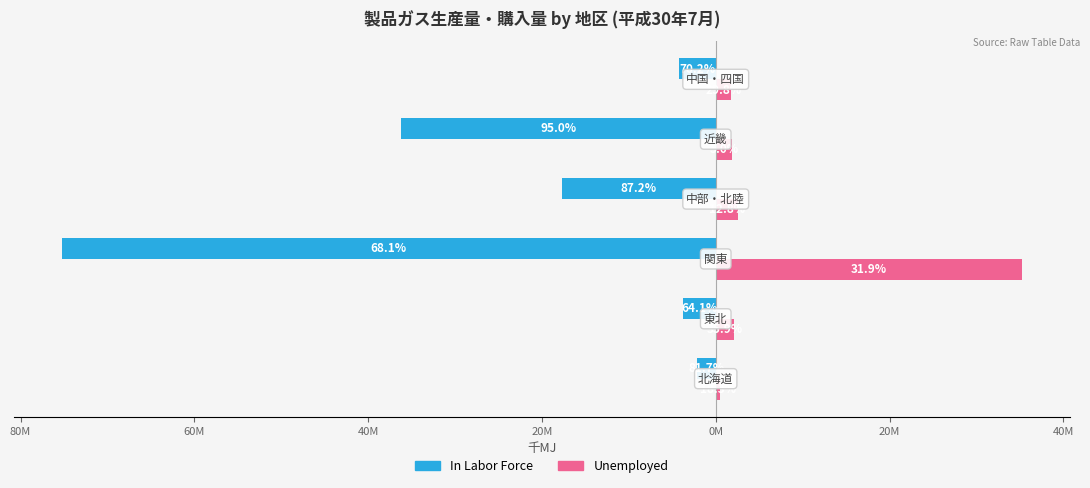

What are all the series names shown in the legend?

In Labor Force, Unemployed